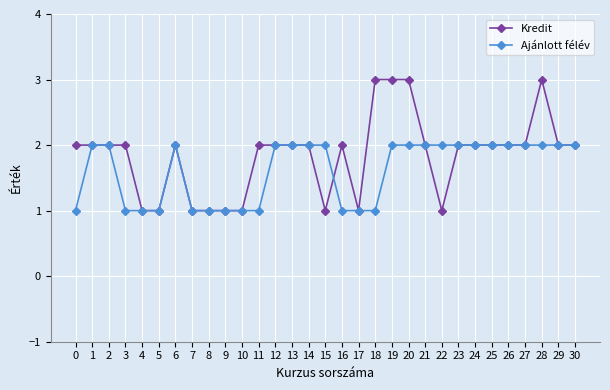

True or false: Ajánlott félév has more than 0 interior local peaks.

True